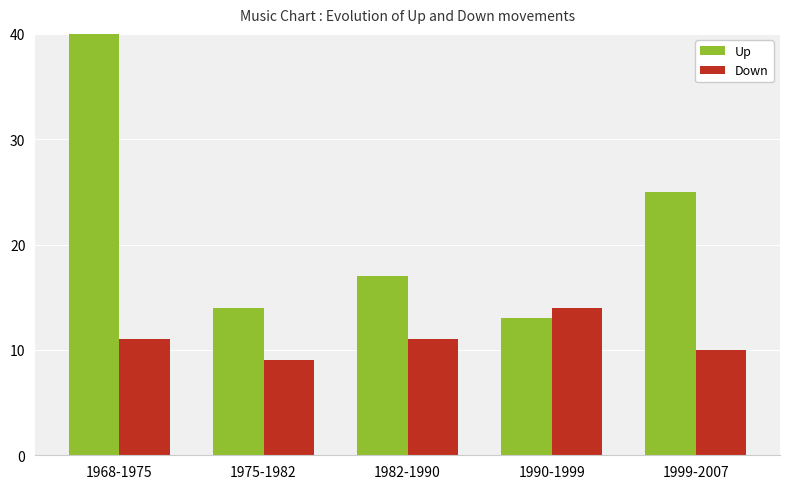

What is the sum of the Down values at 1982-1990 and 1999-2007?

21